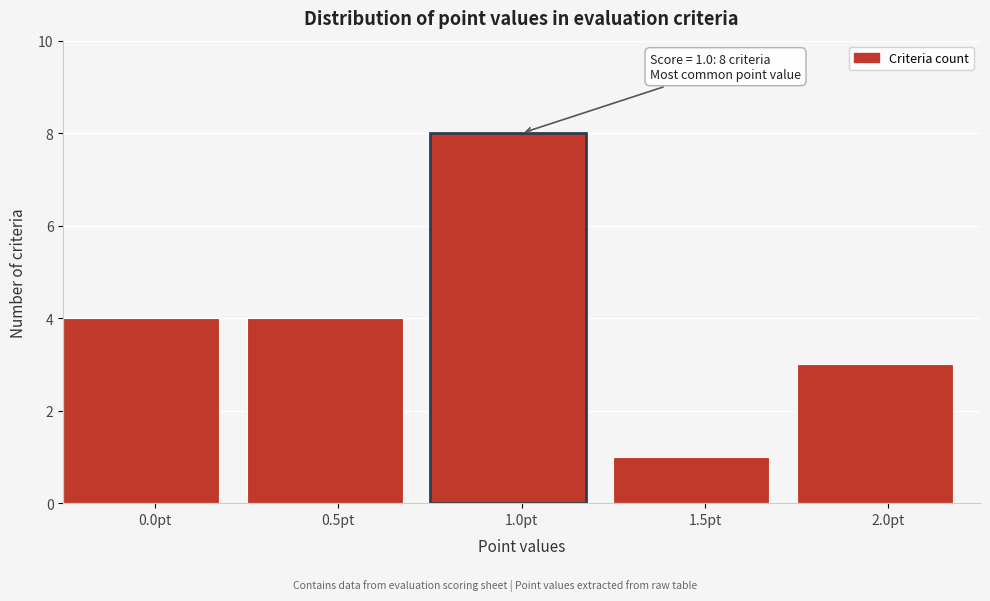

Reading left to right, extract all data points from this chart.

0.0pt=4	0.5pt=4	1.0pt=8	1.5pt=1	2.0pt=3